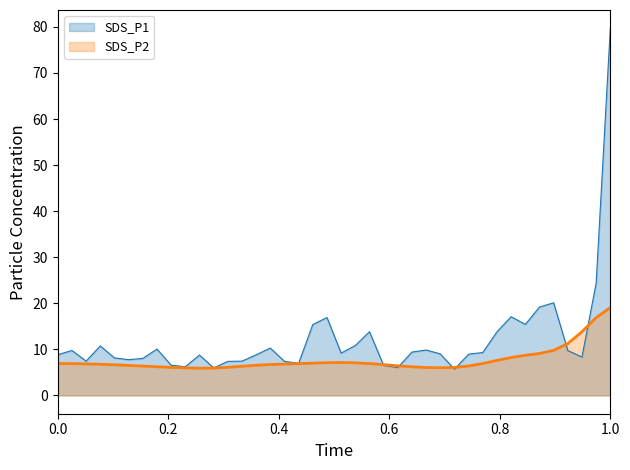

Rank the series by their average value, from lowest to highest.

SDS_P2, SDS_P1